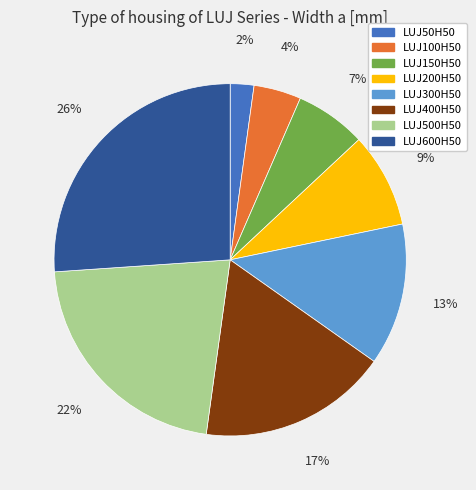

Is it true that LUJ100H50 is 4% of the pie?

True